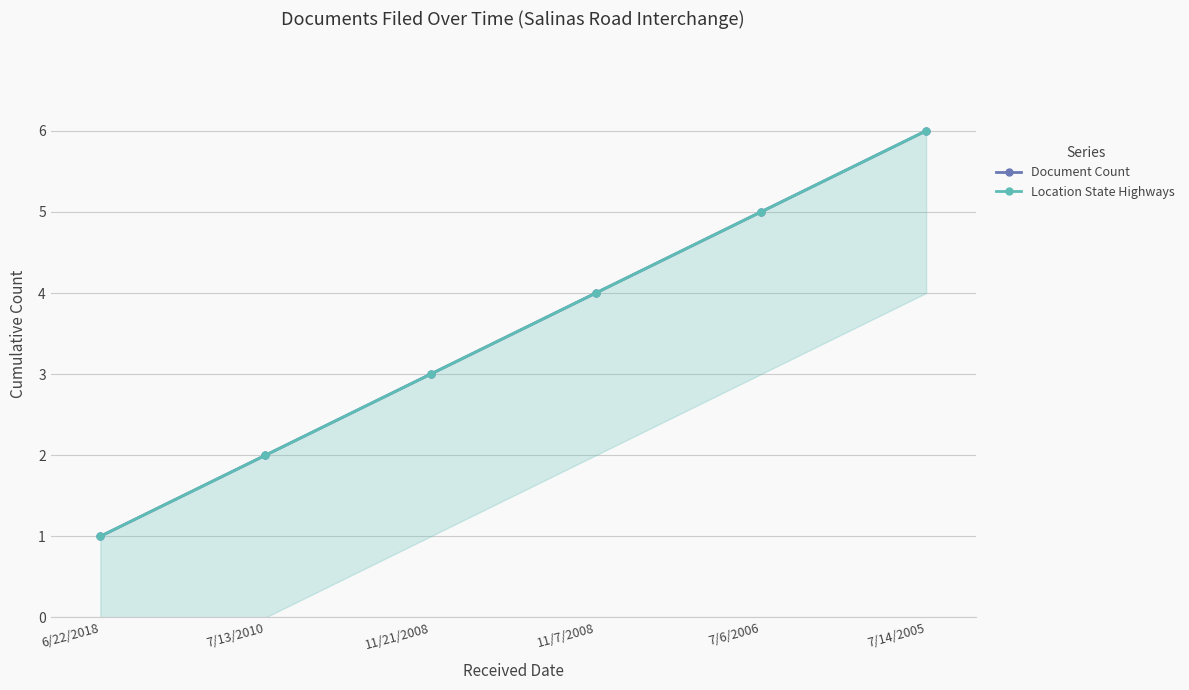

True or false: Document Count and Location State Highways cross at least once.

False